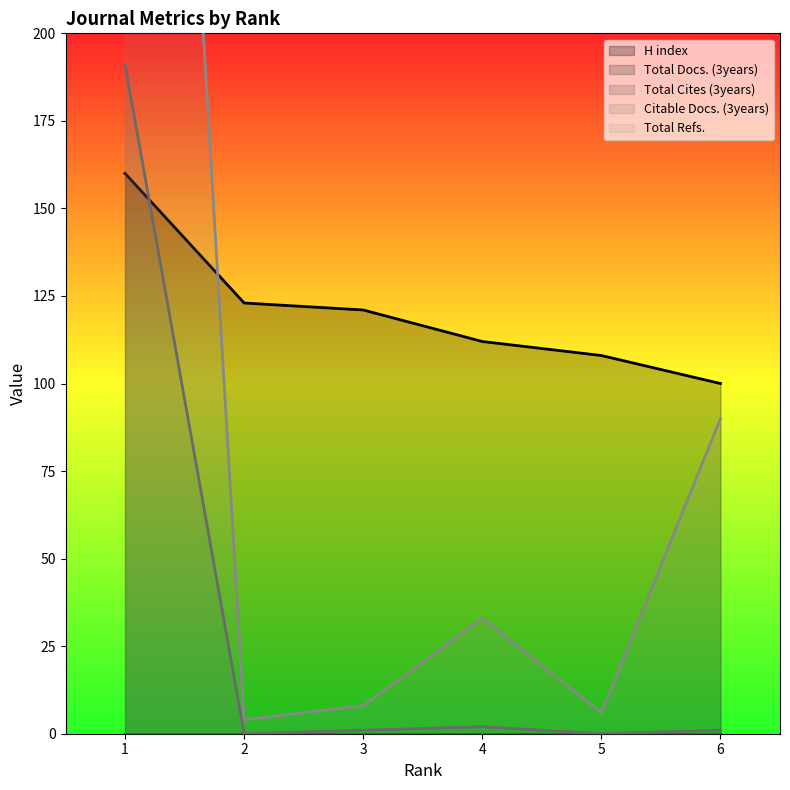

The Total Refs. series shows 4 at 2. True or false?

True